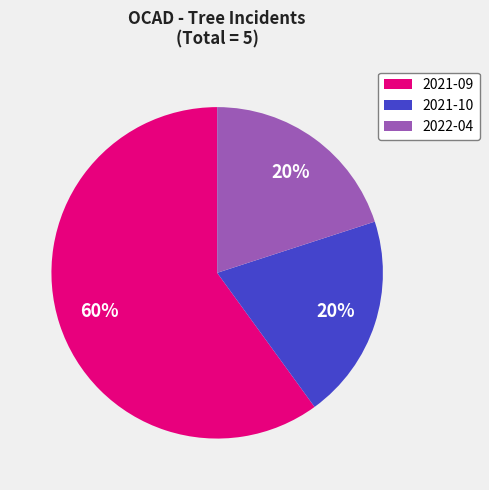

What is the majority slice?

2021-09